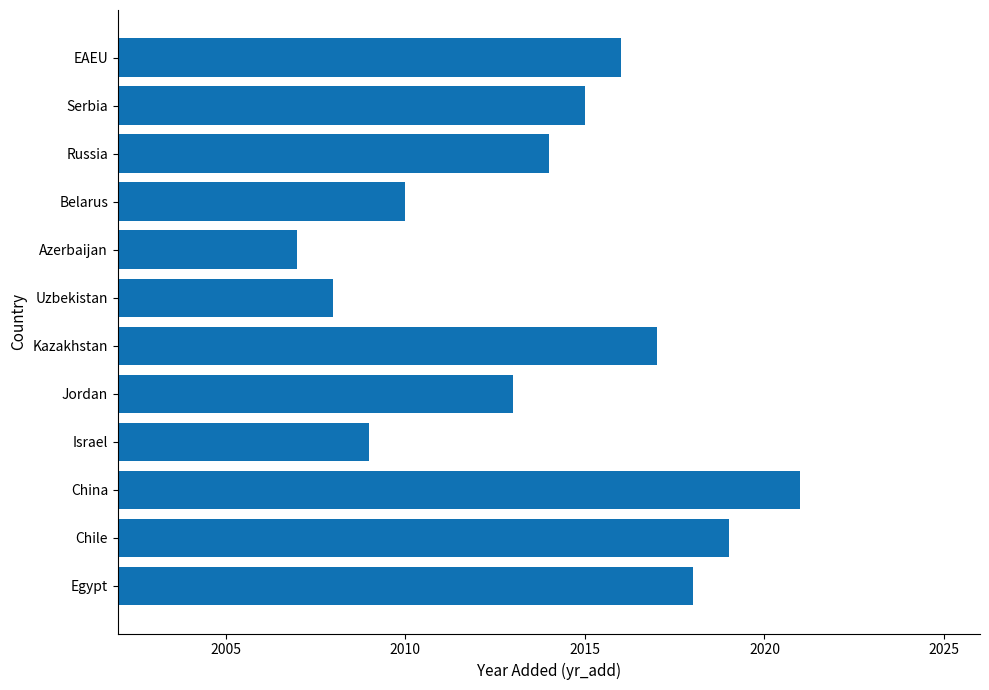

What is the maximum value shown in the chart?

2021